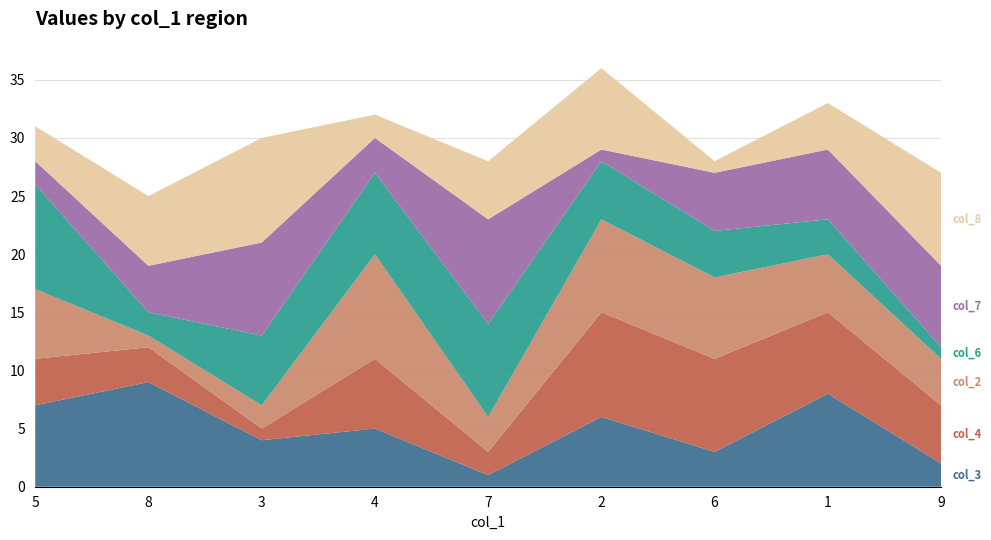

Reading left to right, extract all data points from this chart.

col_3: 5=7	8=9	3=4	4=5	7=1	2=6	6=3	1=8	9=2
col_4: 5=4	8=3	3=1	4=6	7=2	2=9	6=8	1=7	9=5
col_2: 5=6	8=1	3=2	4=9	7=3	2=8	6=7	1=5	9=4
col_6: 5=9	8=2	3=6	4=7	7=8	2=5	6=4	1=3	9=1
col_7: 5=2	8=4	3=8	4=3	7=9	2=1	6=5	1=6	9=7
col_8: 5=3	8=6	3=9	4=2	7=5	2=7	6=1	1=4	9=8